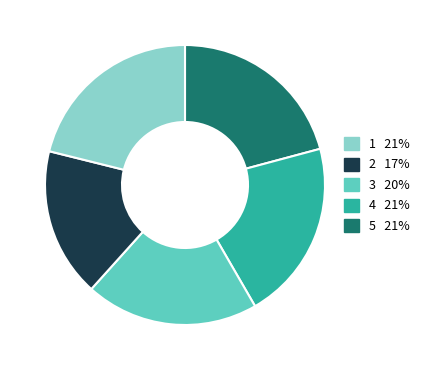

Count the number of slices in the pie.

5